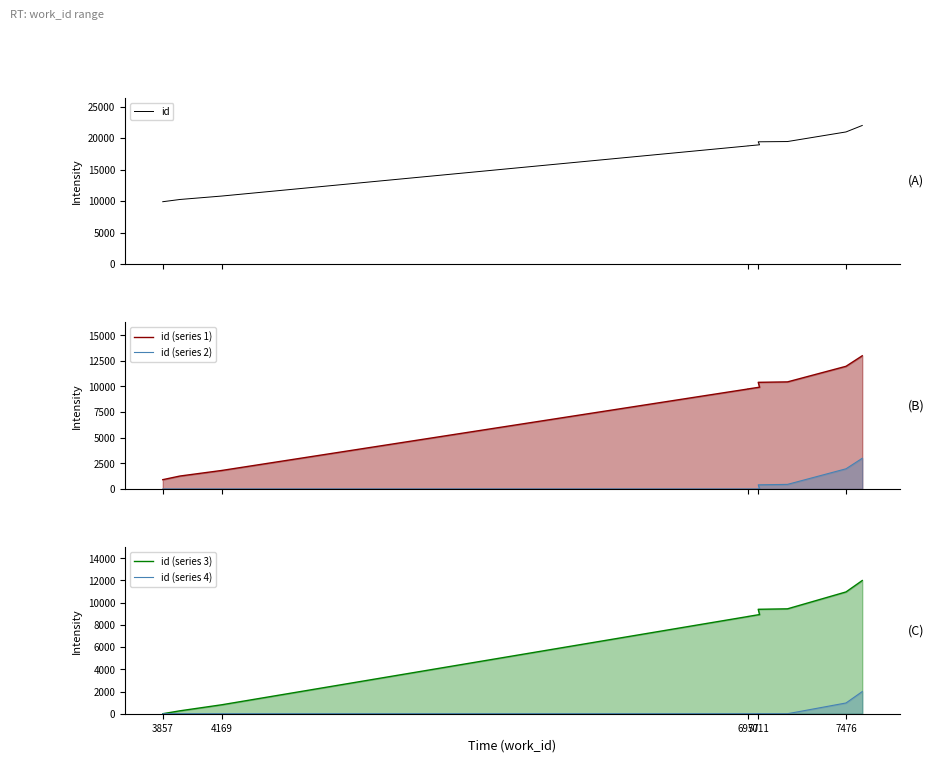

How many values in the id (series 1) series exceed 9930?

4